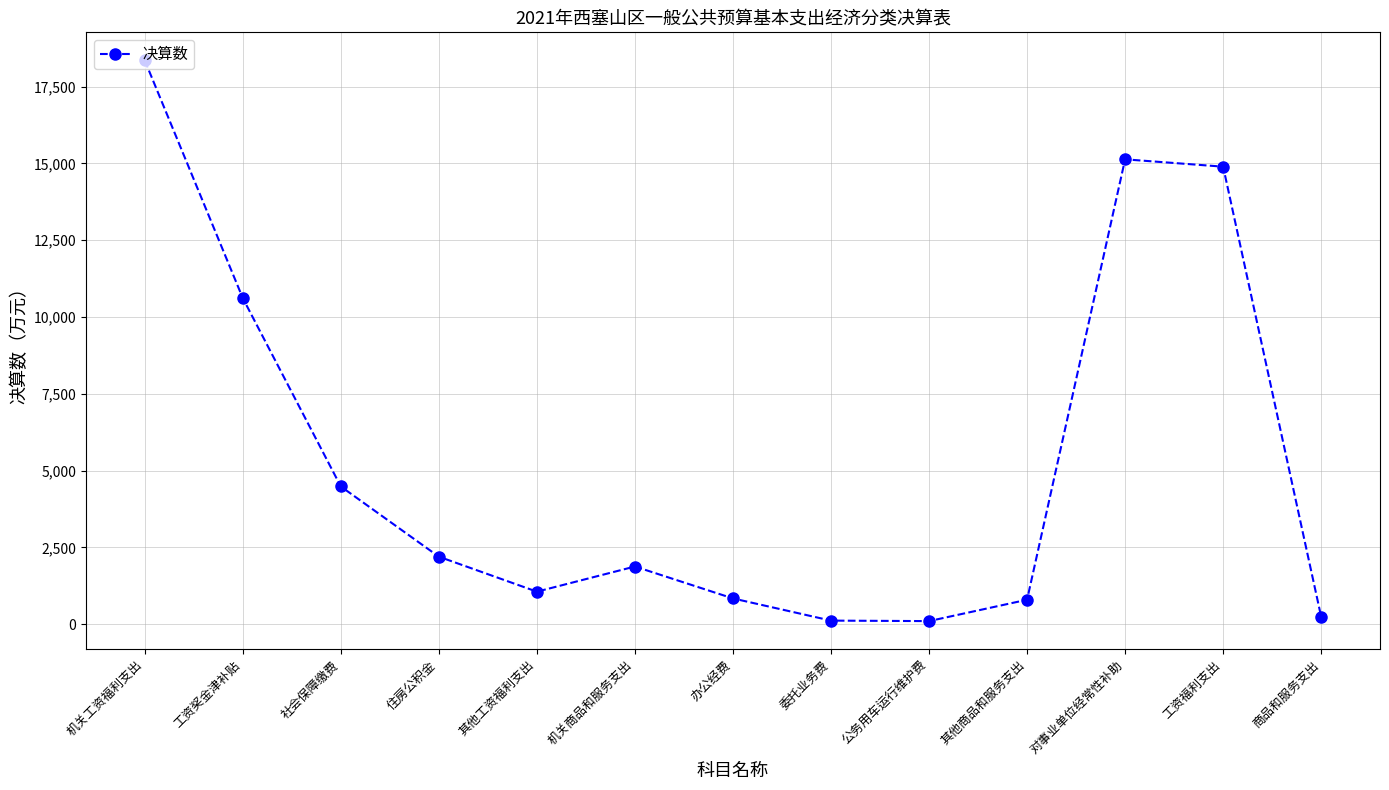

Where is the data nearest to the value 9225?

工资奖金津补贴